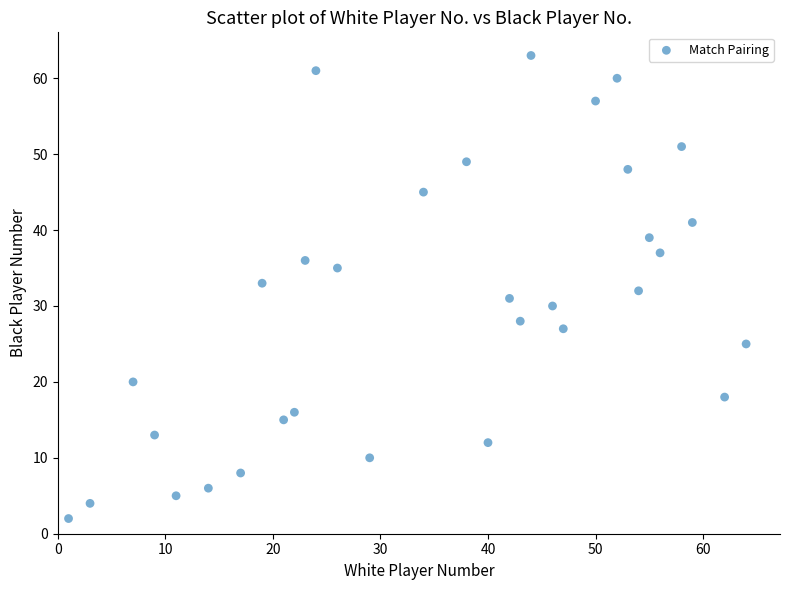

What is the range of Y values (max minus min)?

61